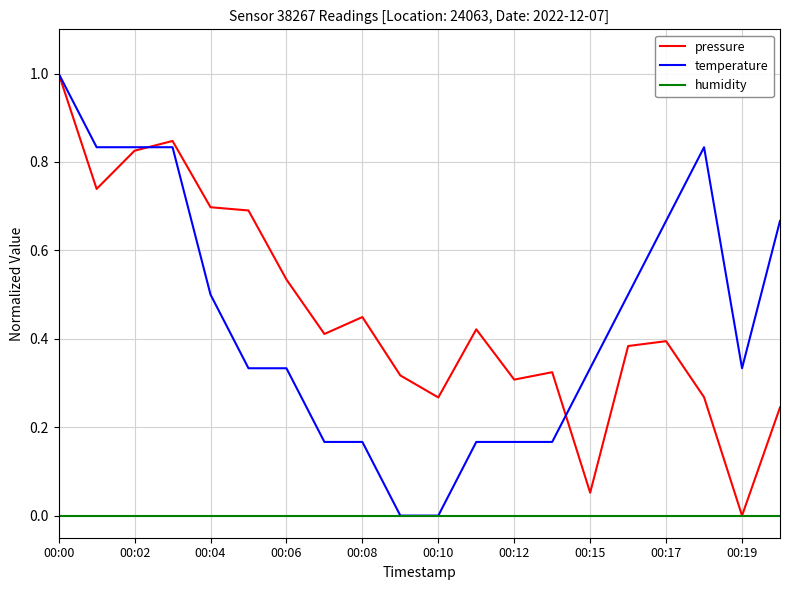

What is the maximum value shown in the chart?

1.0